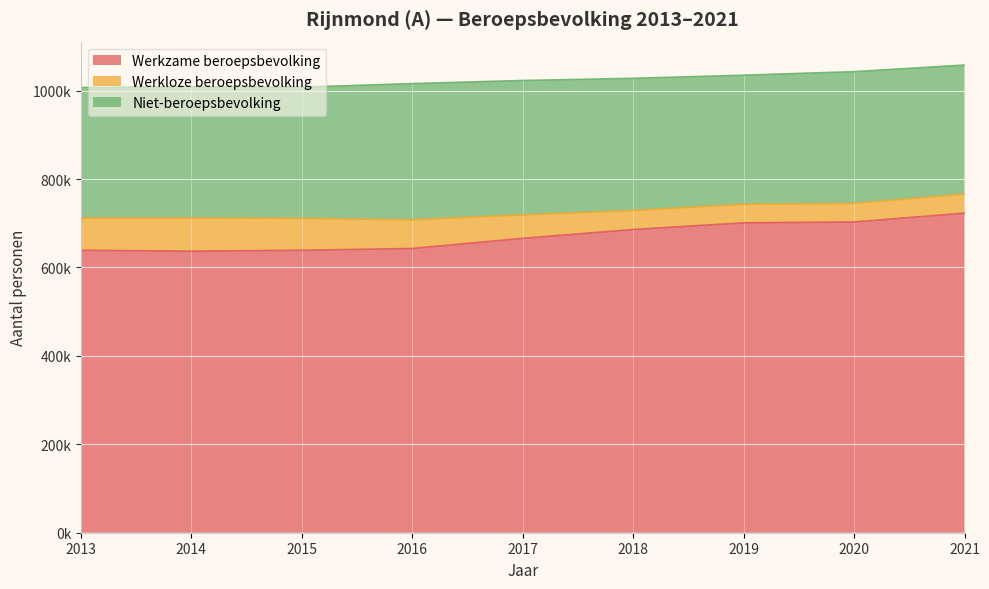

Rank the series by their maximum value, from highest to lowest.

Werkzame beroepsbevolking, Niet-beroepsbevolking, Werkloze beroepsbevolking